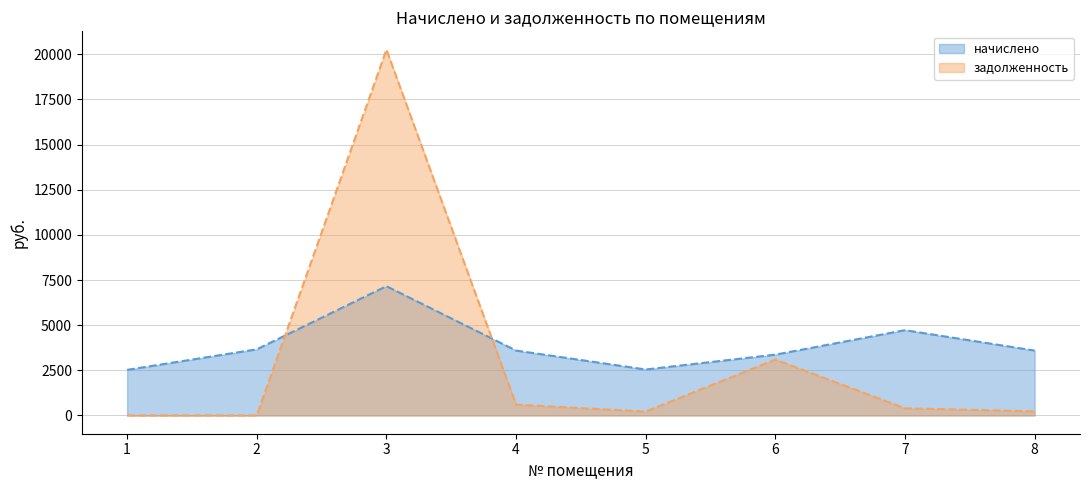

Is it true that задолженность equals 0.1 at 1?

True